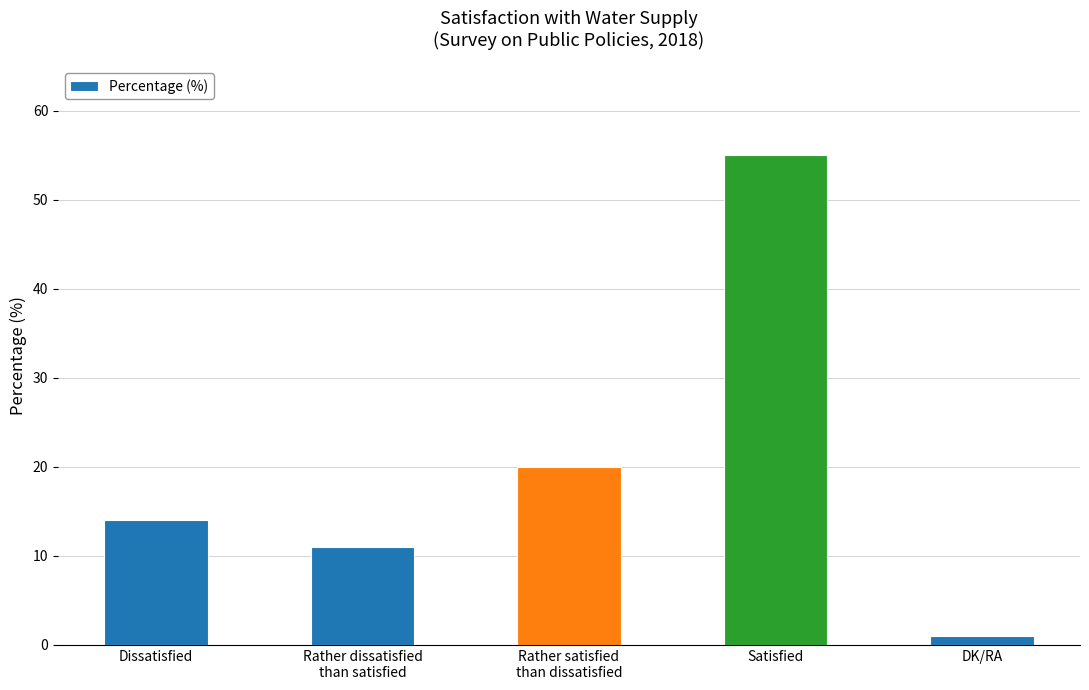

Rank the categories by value from highest to lowest.

Satisfied, Rather satisfied
than dissatisfied, Dissatisfied, Rather dissatisfied
than satisfied, DK/RA